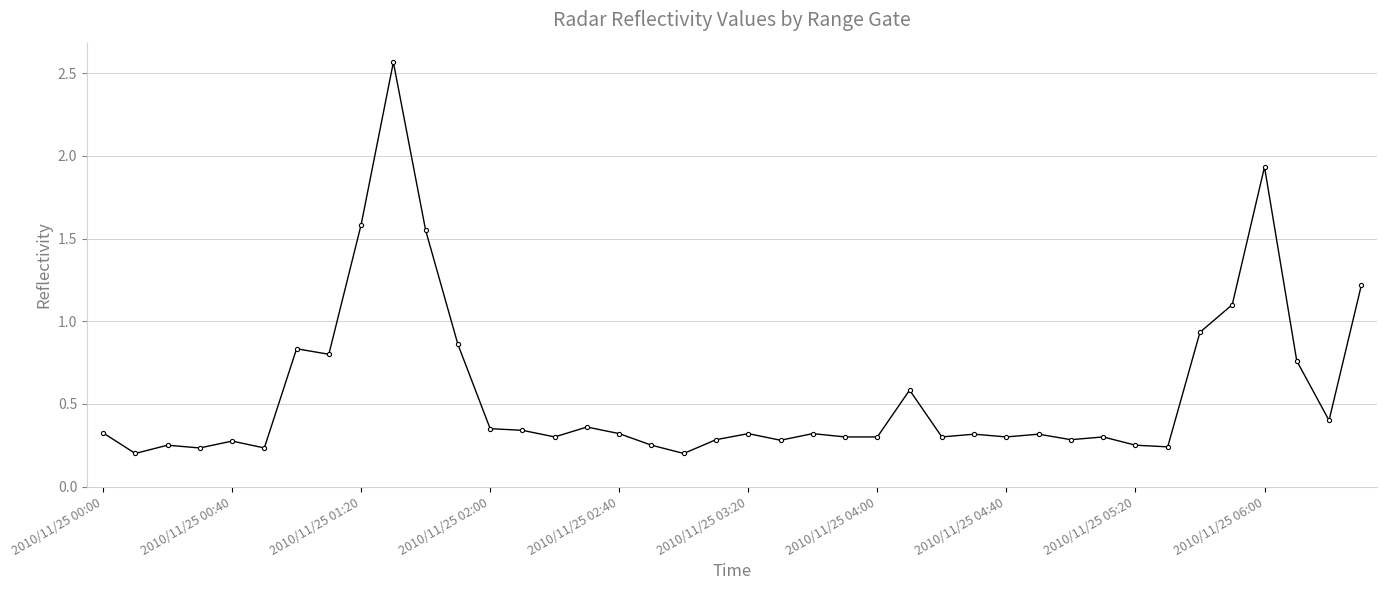

What is the sum of all values?

22.9